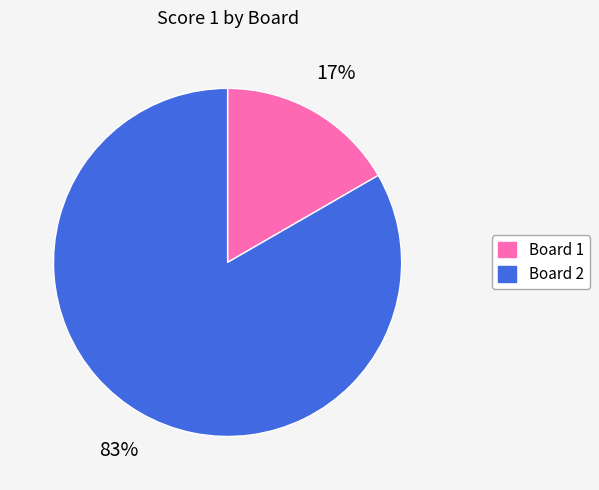

Rank the categories by value from lowest to highest.

Board 1, Board 2